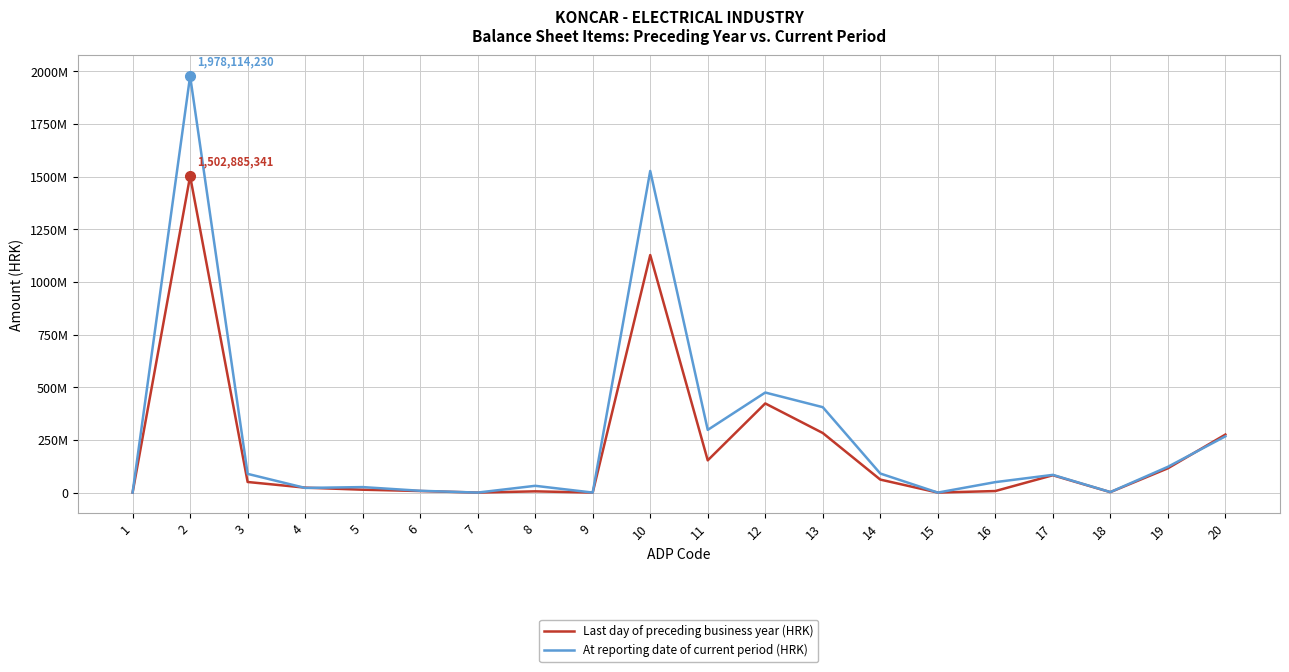

Rank the series by their maximum value, from lowest to highest.

Last day of preceding business year (HRK), At reporting date of current period (HRK)